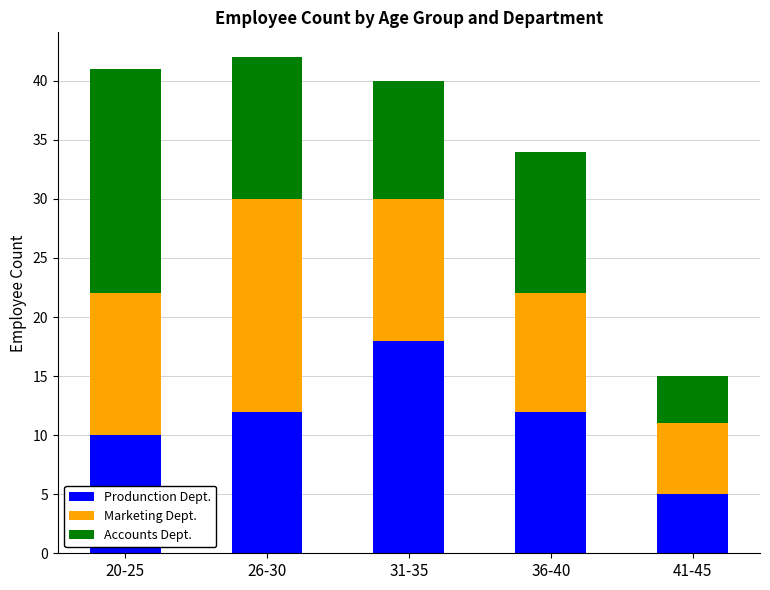

What is the total value across all series at 36-40?

34